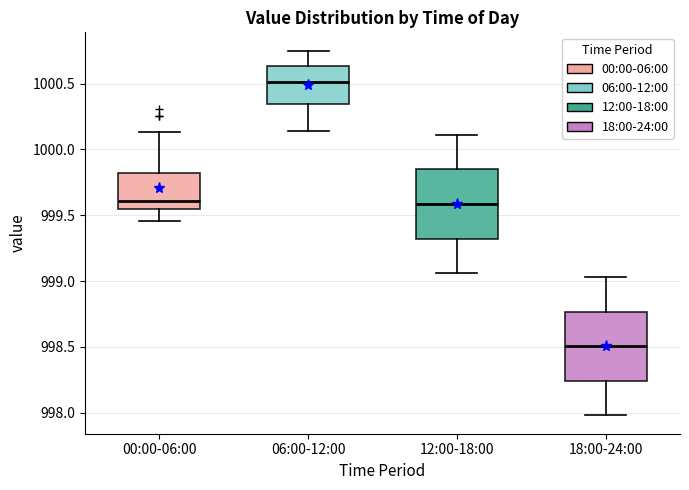

Which box has the lowest median line?

18:00-24:00